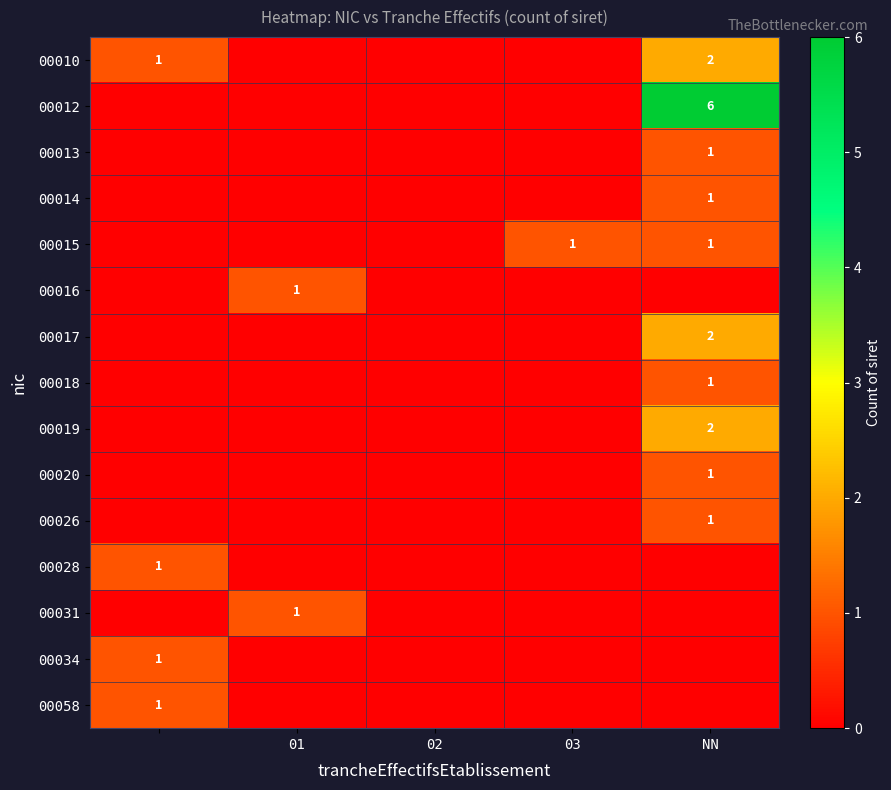

The value of 00019 at NN is 2. True or false?

True